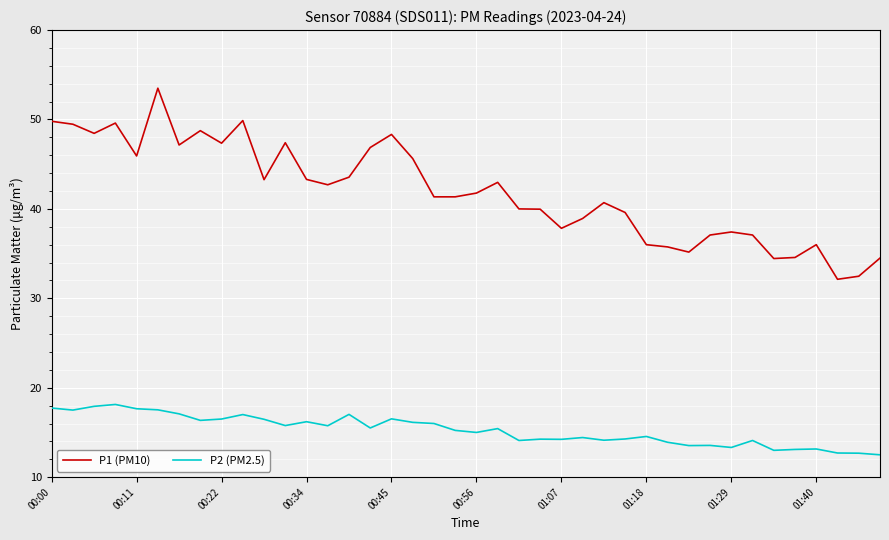

How many lines are shown in the chart?

2